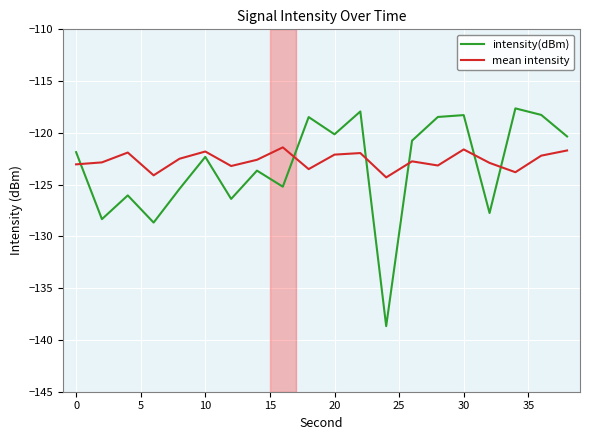

How many values in the intensity(dBm) series are below -121?

11